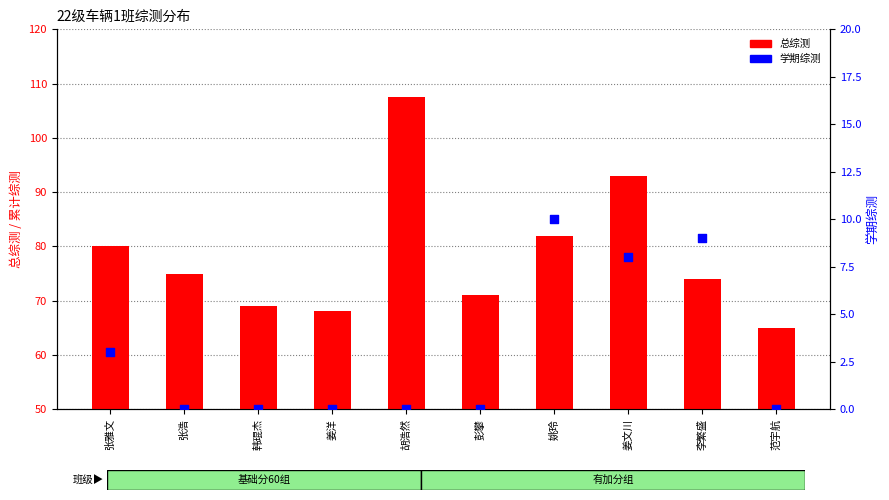

What are all the series names shown in the legend?

总综测, 学期综测